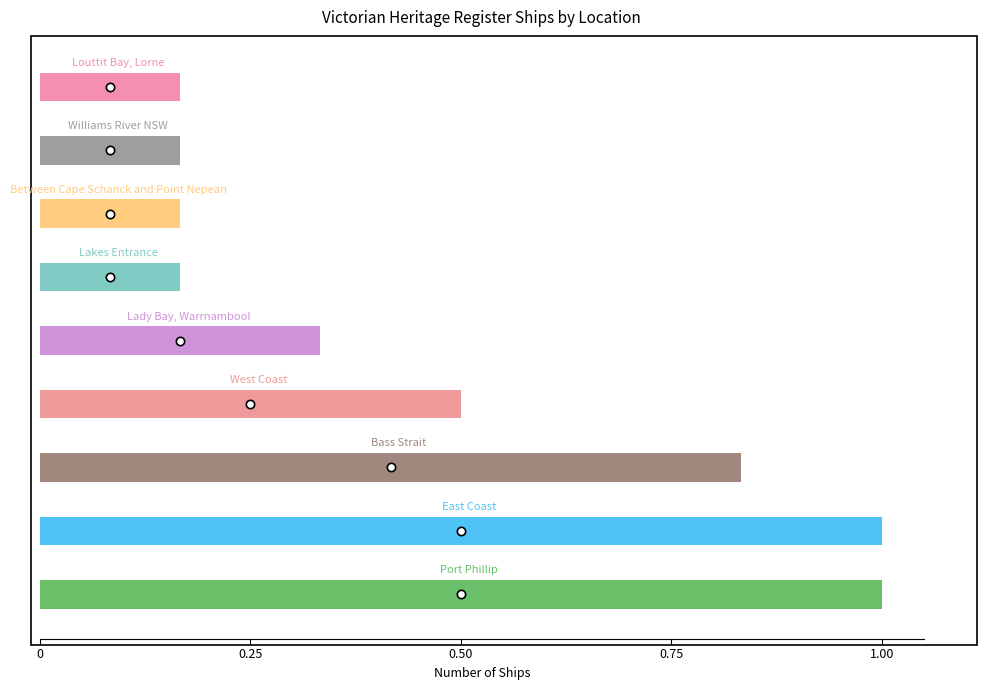

What is the label of the 6th bar from the right?

West Coast